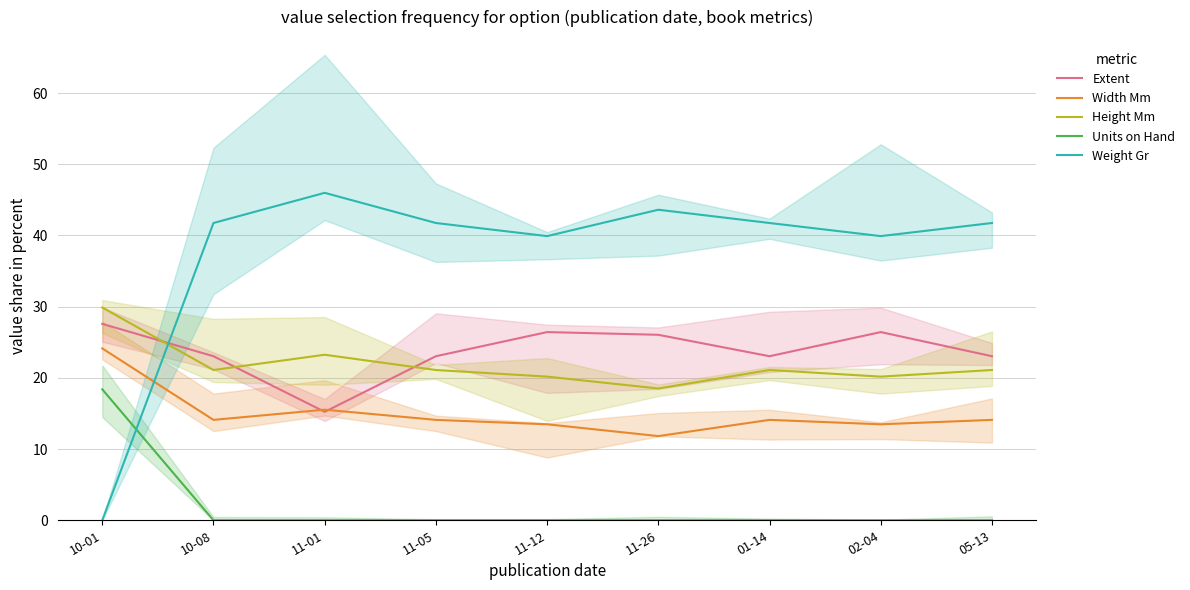

List the labels in order of Height Mm value, largest first.

10-01, 11-01, 10-08, 11-05, 01-14, 05-13, 11-12, 02-04, 11-26